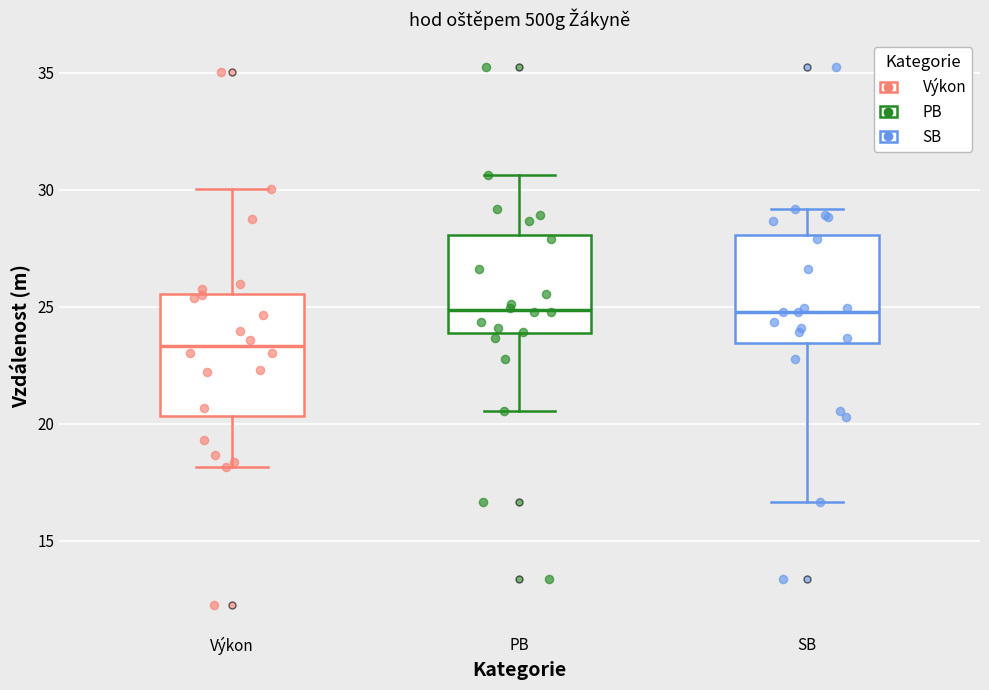

Reading left to right, transcribe this box plot: for each box, give where its median line is, the range the box spans, and where its two whiskers end, as read against the y-axis. The values are not printed on the chart, so give them approximately, as read against the axis.

Výkon: median 23.5, box 20.5 to 25.5, whiskers 18.0 to 30.0
PB: median 25.0, box 24.0 to 28.0, whiskers 20.5 to 30.5
SB: median 25.0, box 23.5 to 28.0, whiskers 16.5 to 29.0